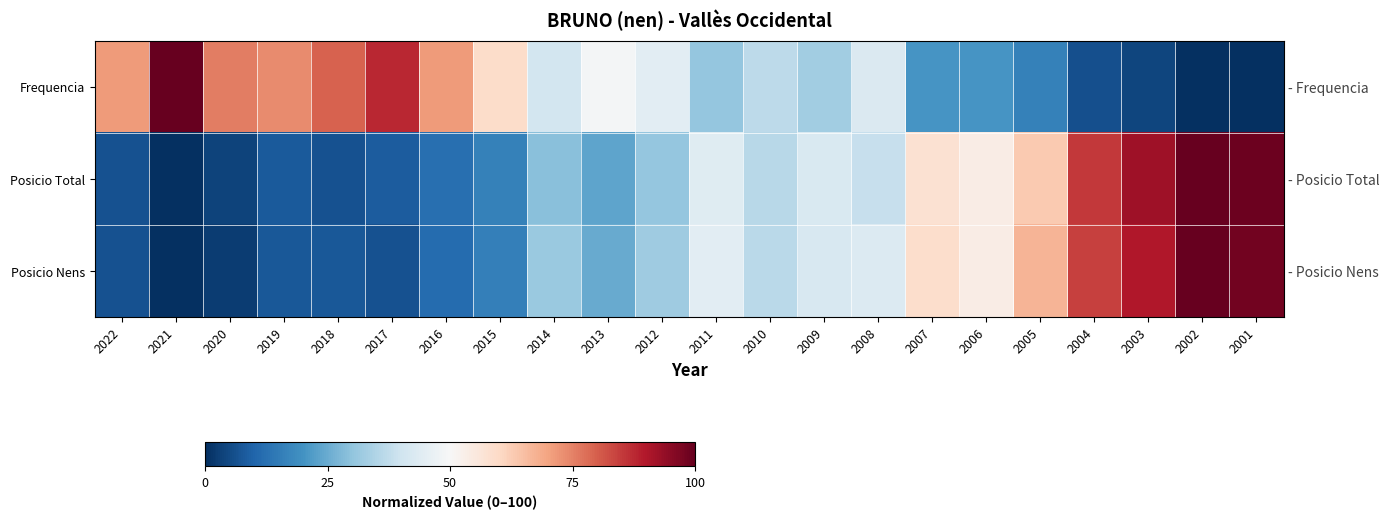

How many series are shown in this chart?

3